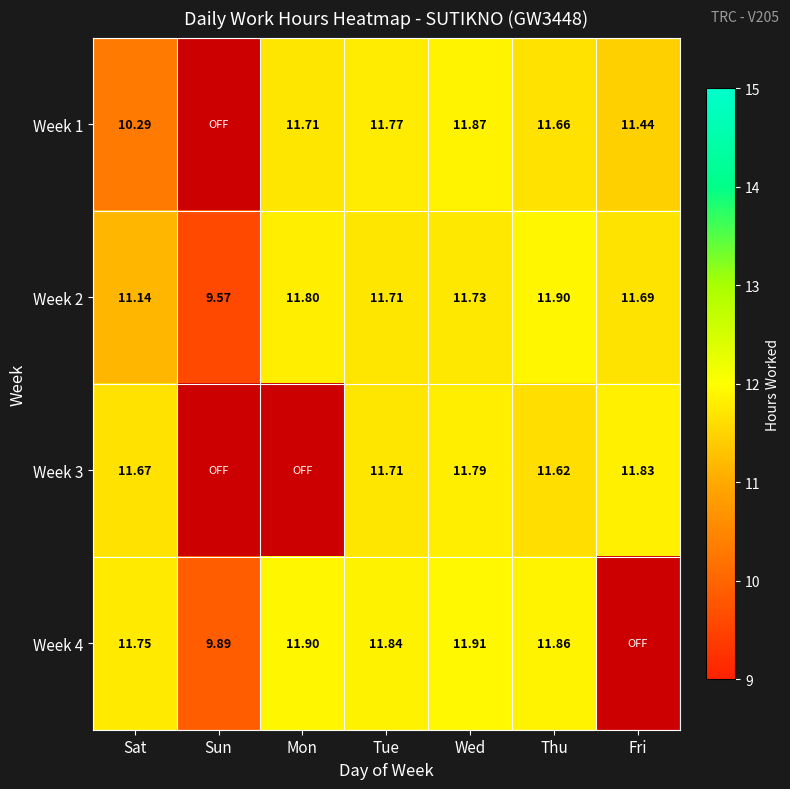

Which category has the highest value in the Week 2 series?

Thu